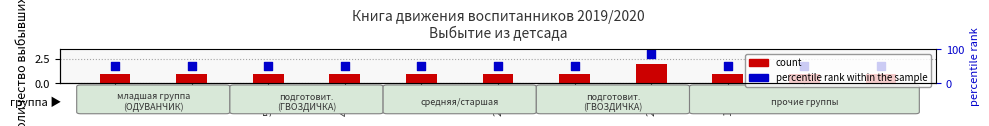

At which category is the sum across all series the highest?

23/1